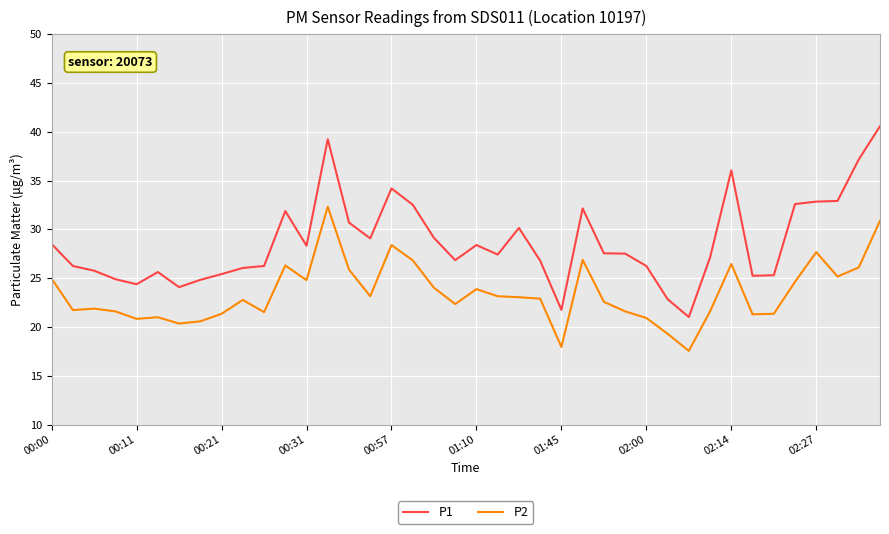

True or false: P1 and P2 cross at least once.

False